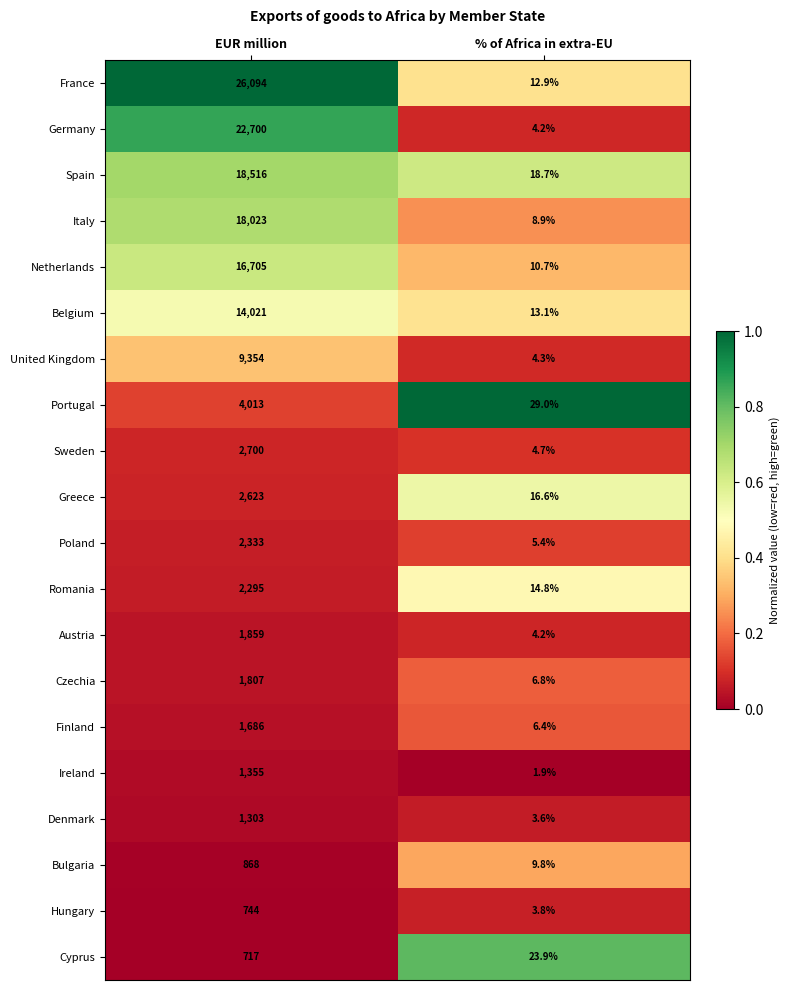

Which series has the largest range (max minus min)?

France